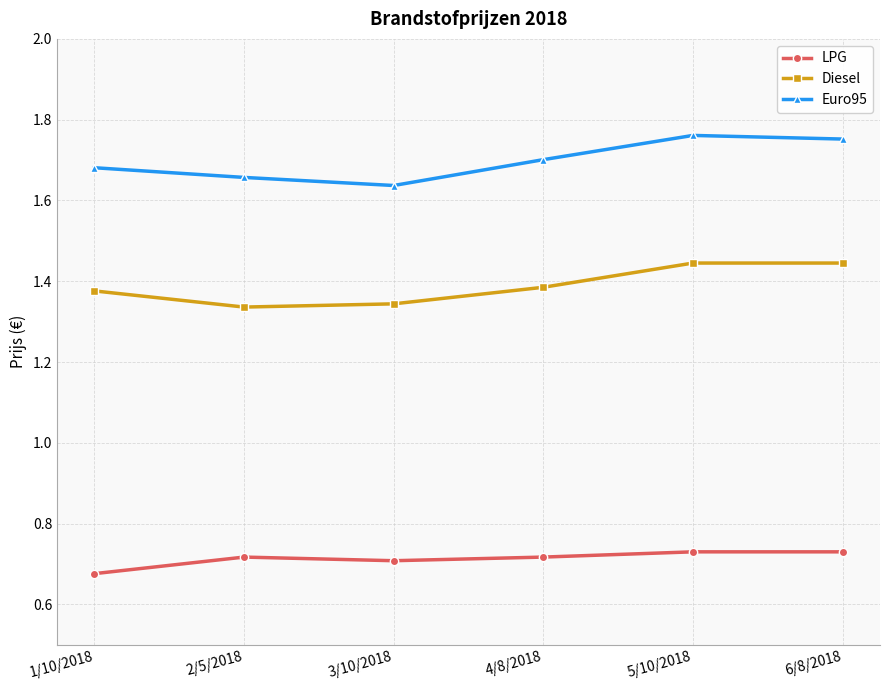

What is the difference between the second highest and minimum values in the Euro95 series?

0.1